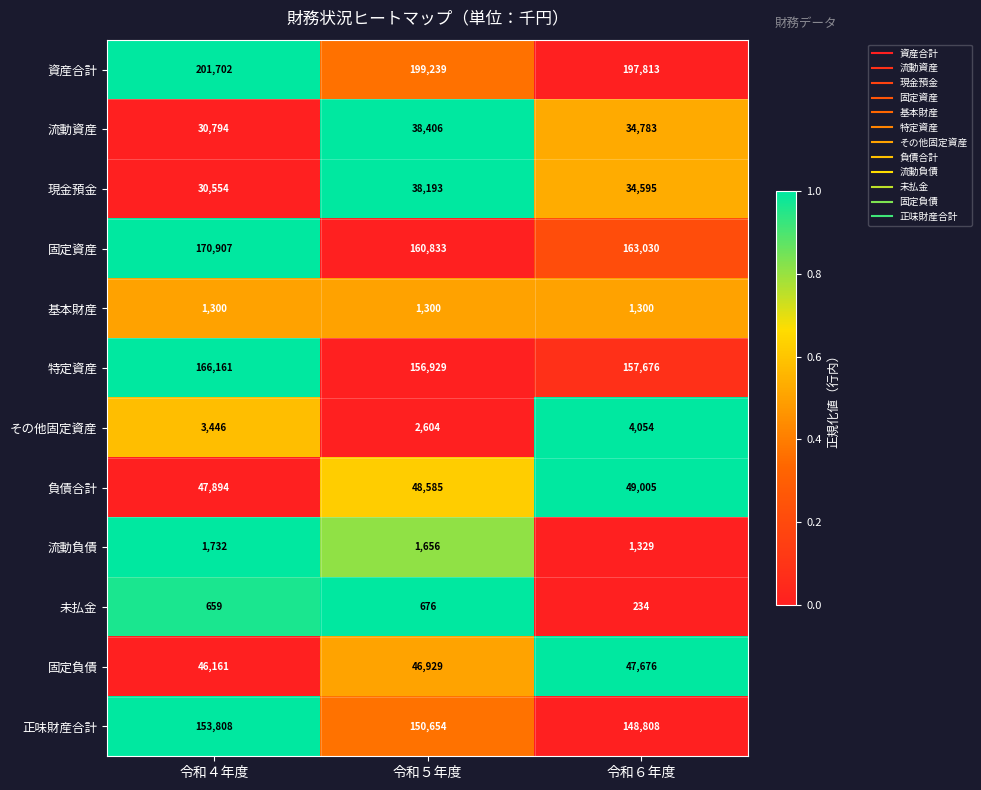

Rank the series at 令和５年度 from lowest to highest value.

未払金, 基本財産, 流動負債, その他固定資産, 現金預金, 流動資産, 固定負債, 負債合計, 正味財産合計, 特定資産, 固定資産, 資産合計